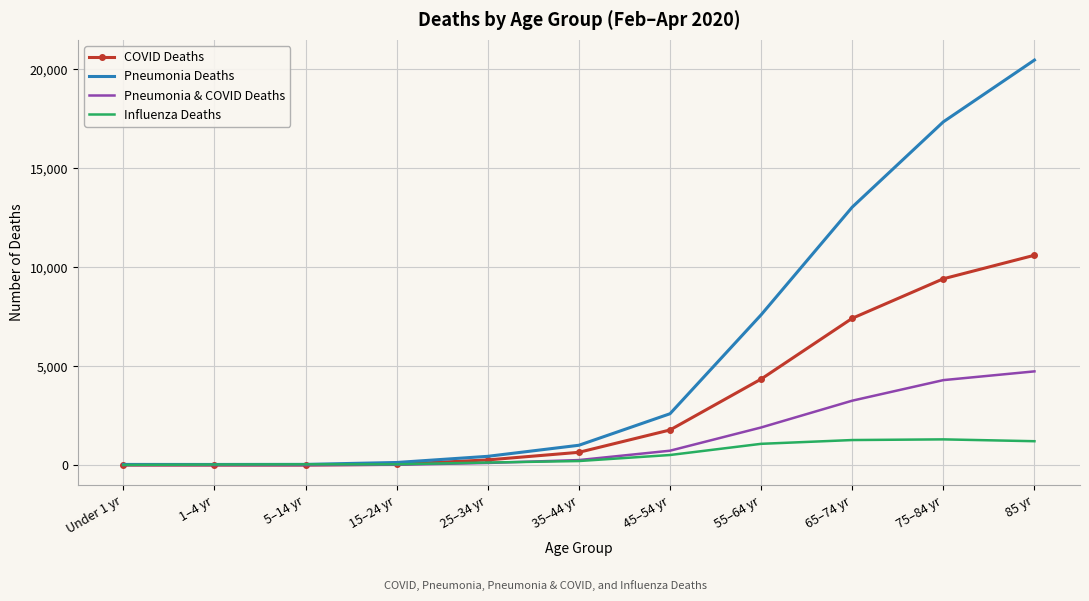

How many series are shown in this chart?

4